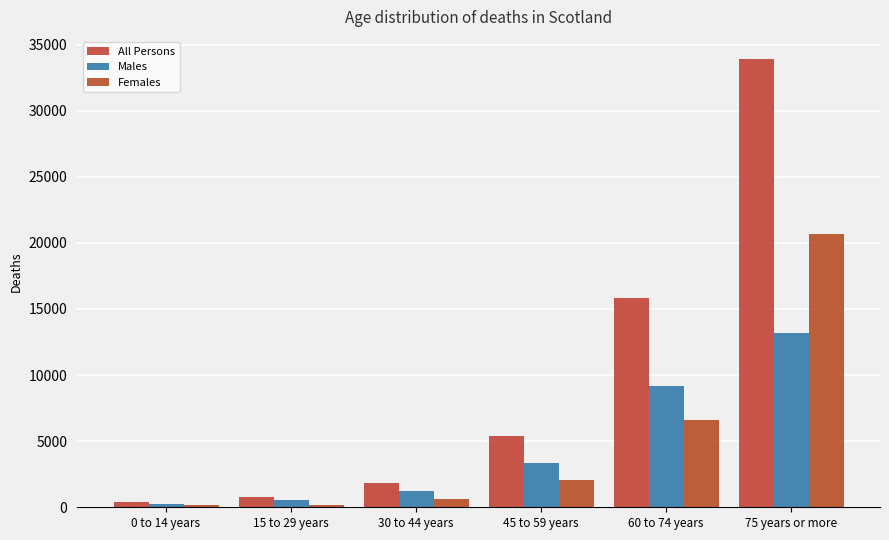

Is it true that Males equals 9197 at 60 to 74 years?

True